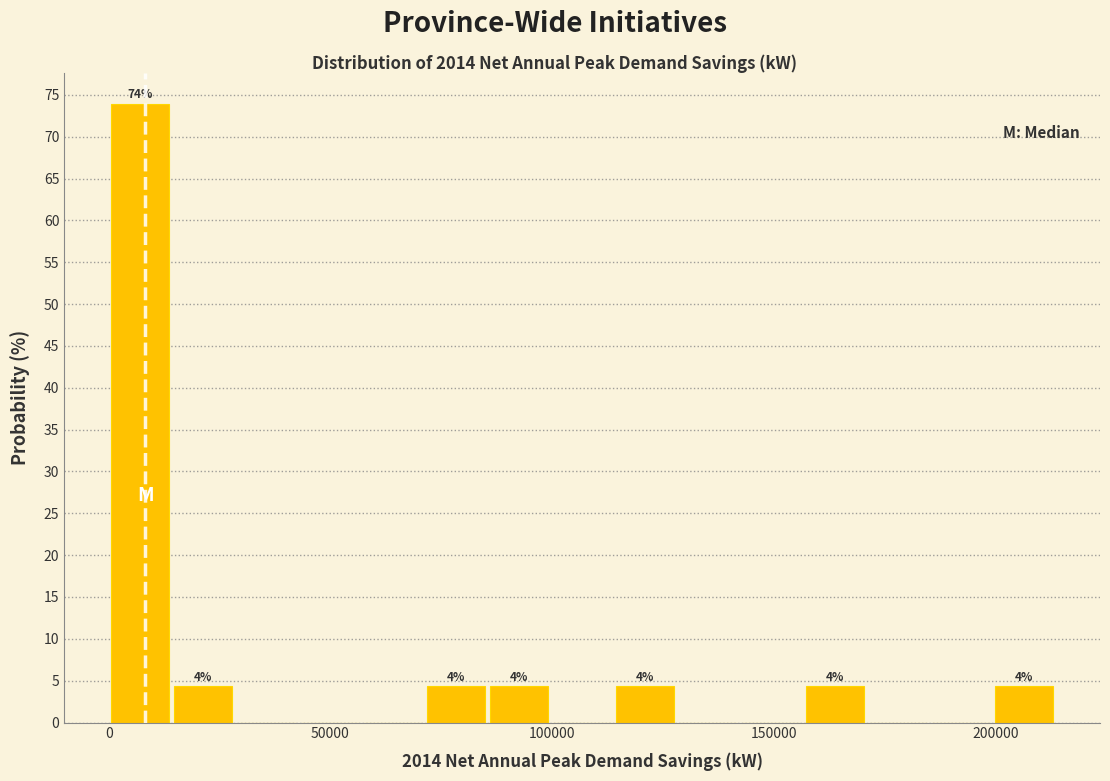

Around what value on the x-axis is the tallest bar? Give the approximate position of its centre, as read against the axis.

5000